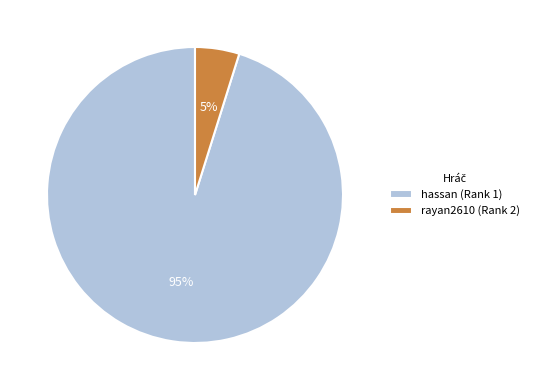

Does any single category account for the majority?

Yes